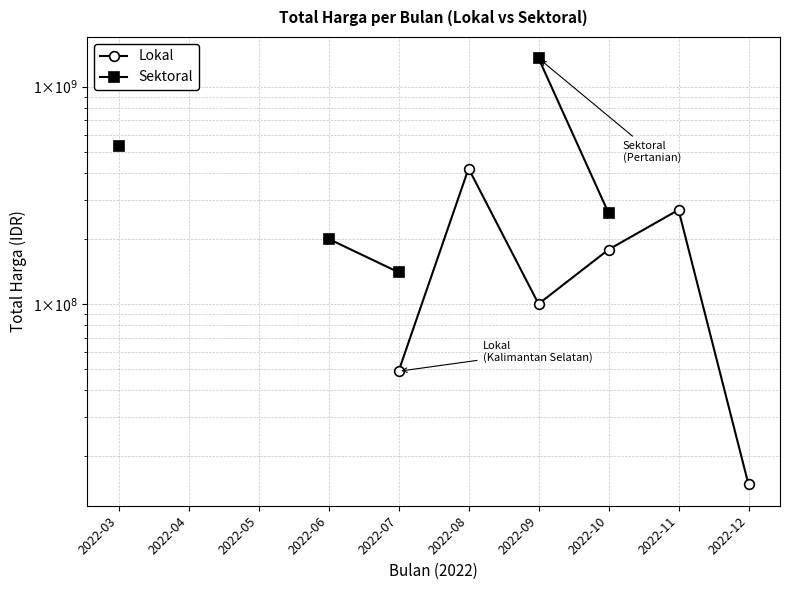

Is it true that Sektoral equals 314414249.5 at 2022-06?

False